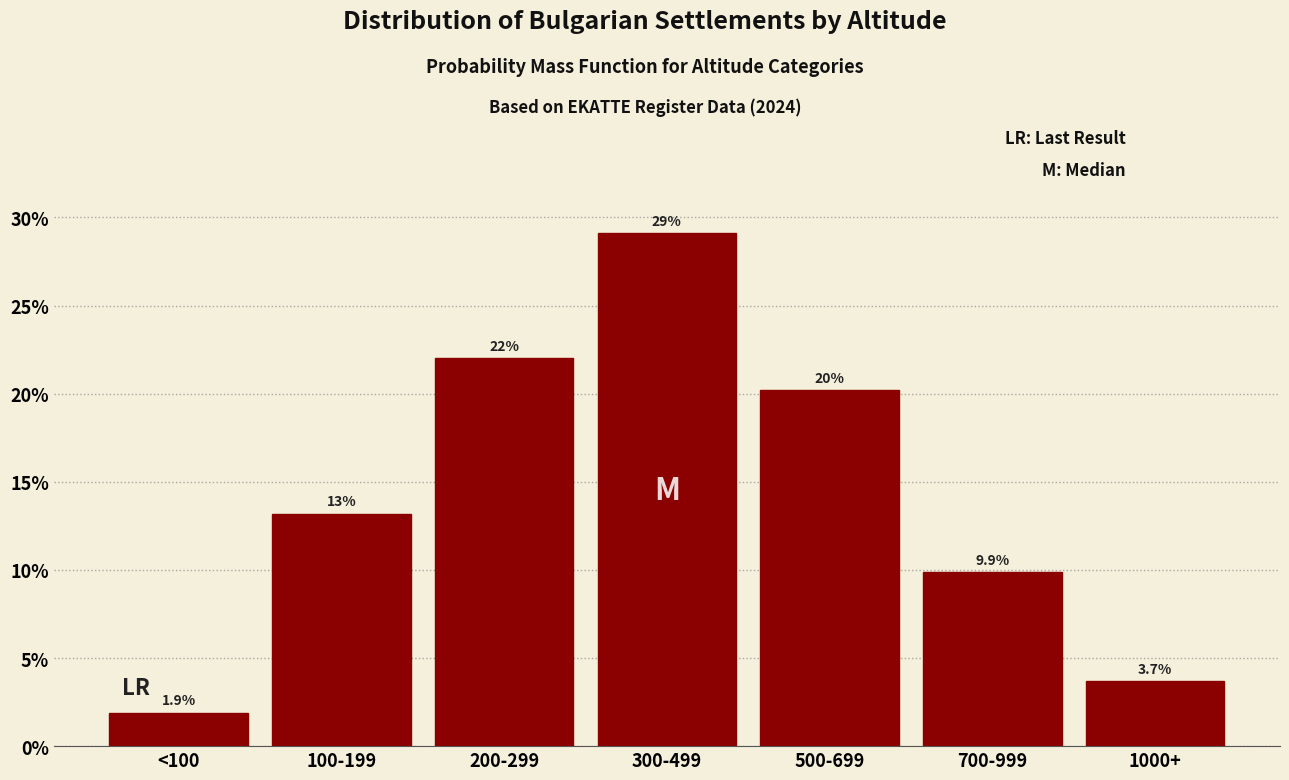

Reading left to right, extract all data points from this chart.

<100=1.9	100-199=13.2	200-299=22.0	300-499=29.1	500-699=20.2	700-999=9.9	1000+=3.7